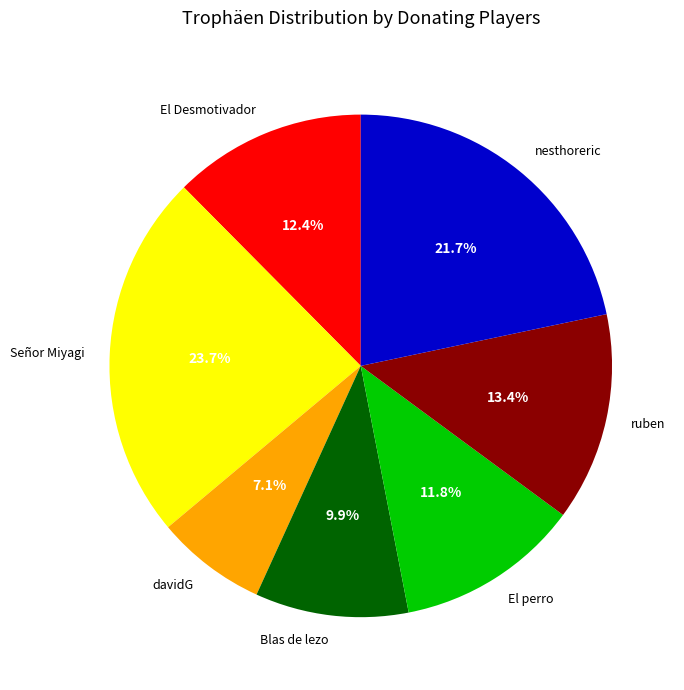

To the nearest percent, what portion does davidG represent?

7%